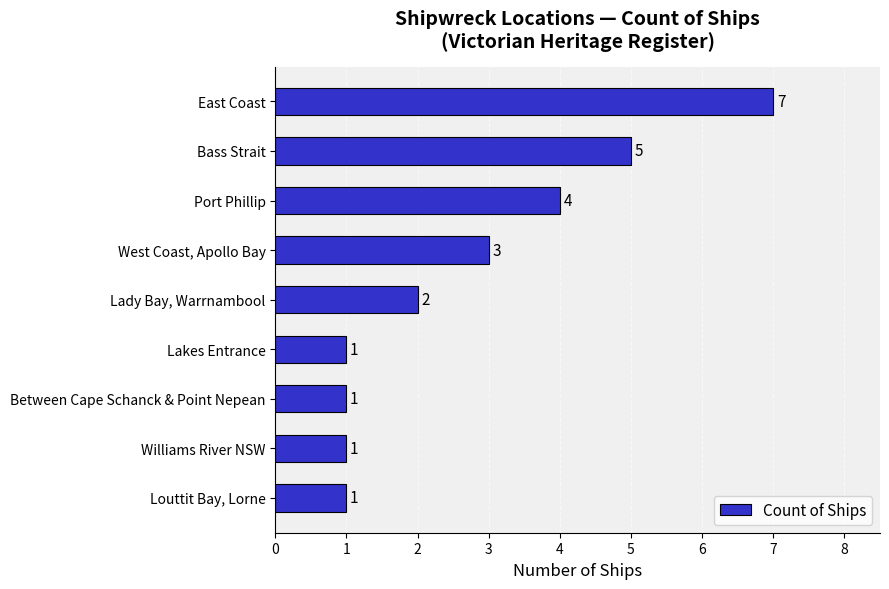

Count the values in the range 1 to 4.

7